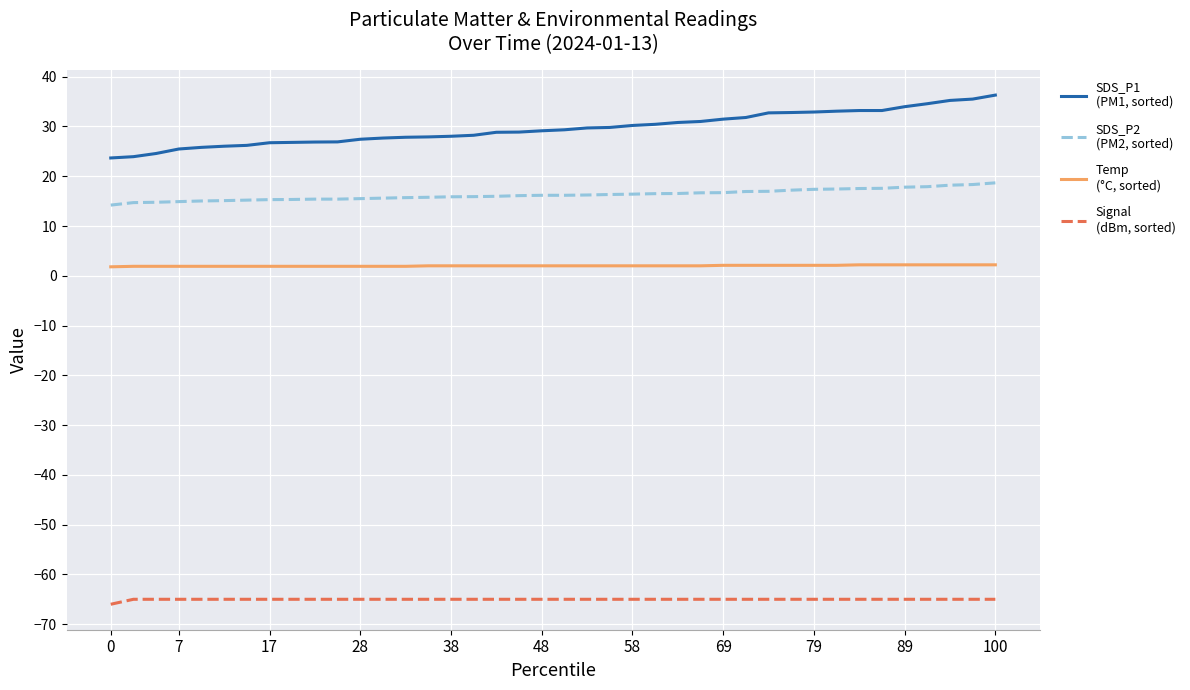

What is the maximum value shown in the chart?

36.3